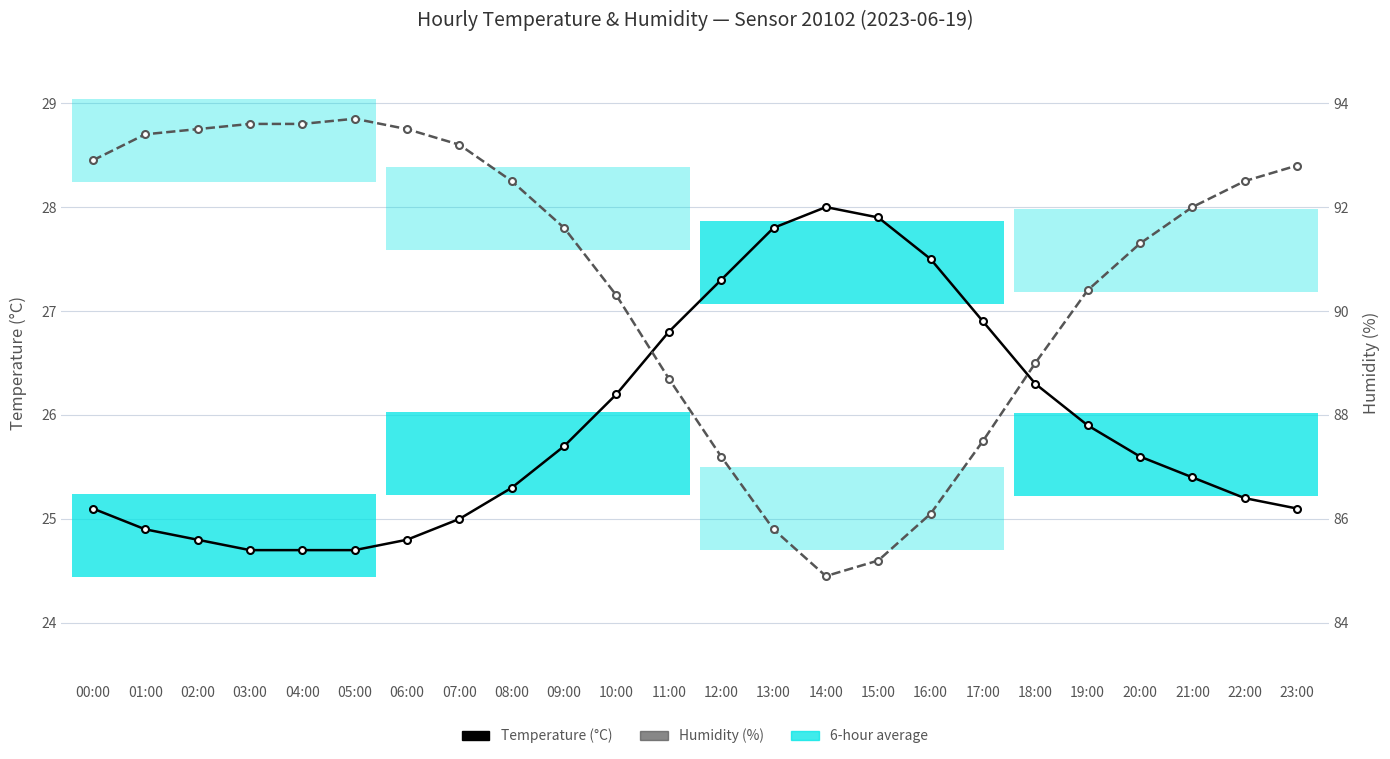

Is it true that Humidity (%) equals 153.0 at 21:00?

False